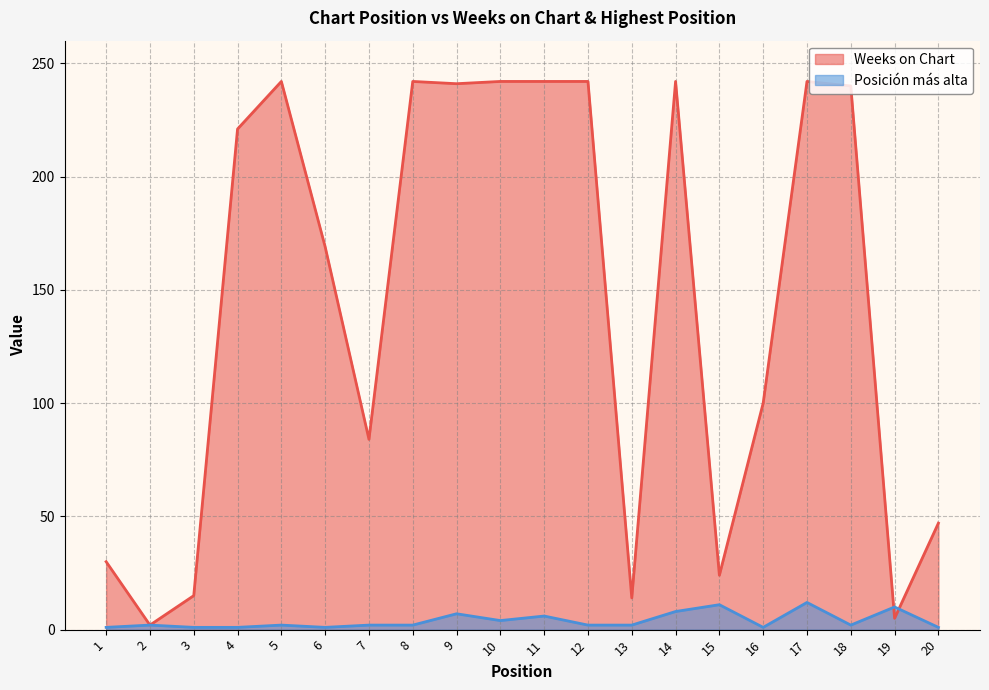

How many times do Weeks on Chart and Posición más alta cross each other?

2